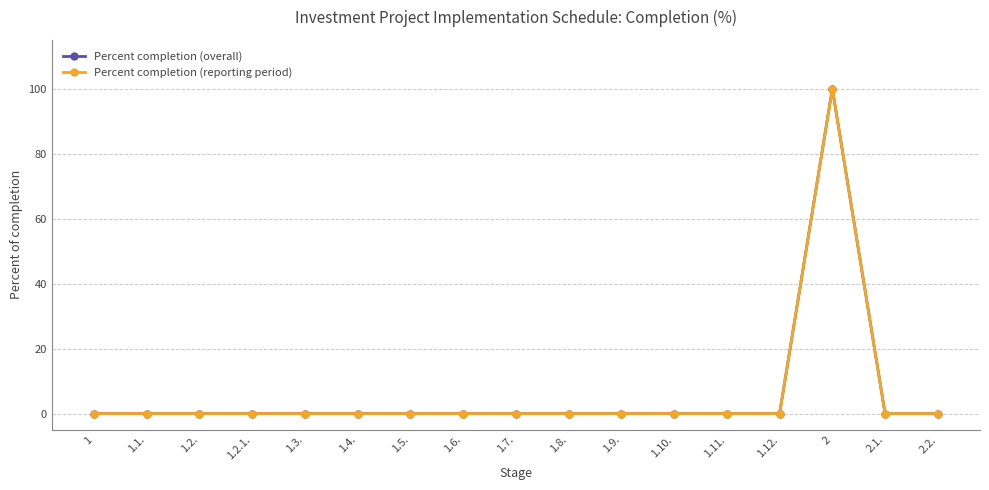

How many lines are shown in the chart?

2